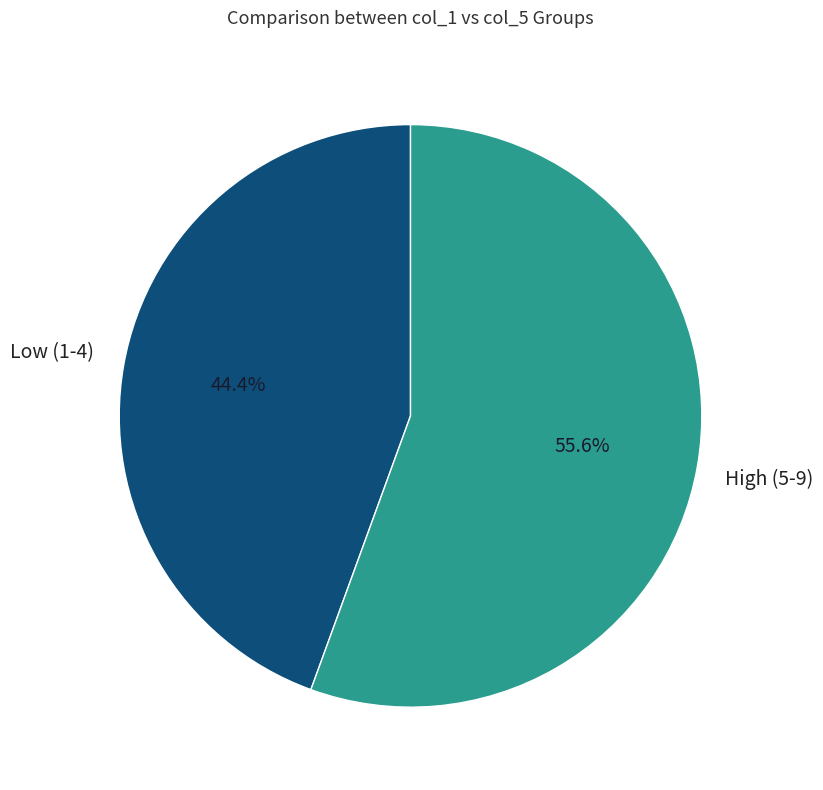

Is there a majority slice in this chart?

Yes